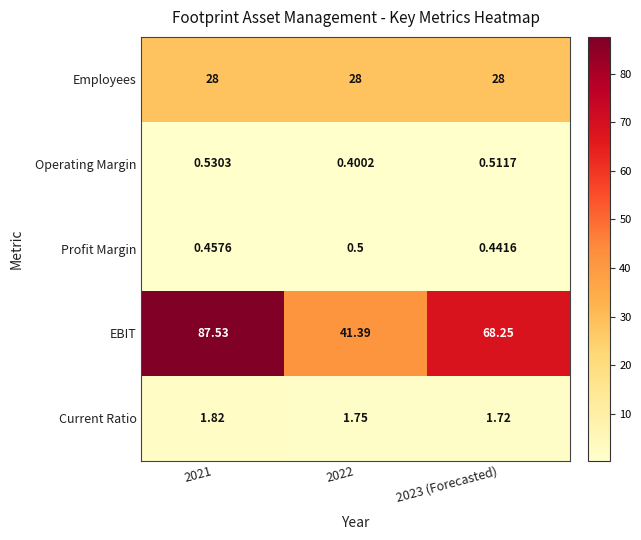

Which series has the largest total across all categories?

EBIT